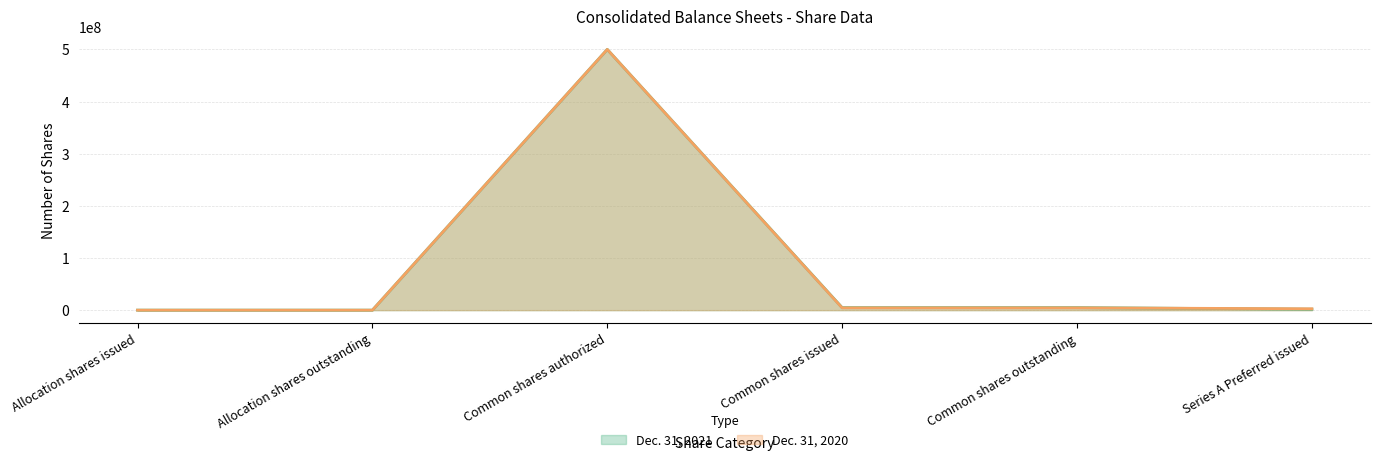

Which label corresponds to the smallest value in the chart?

Allocation shares issued